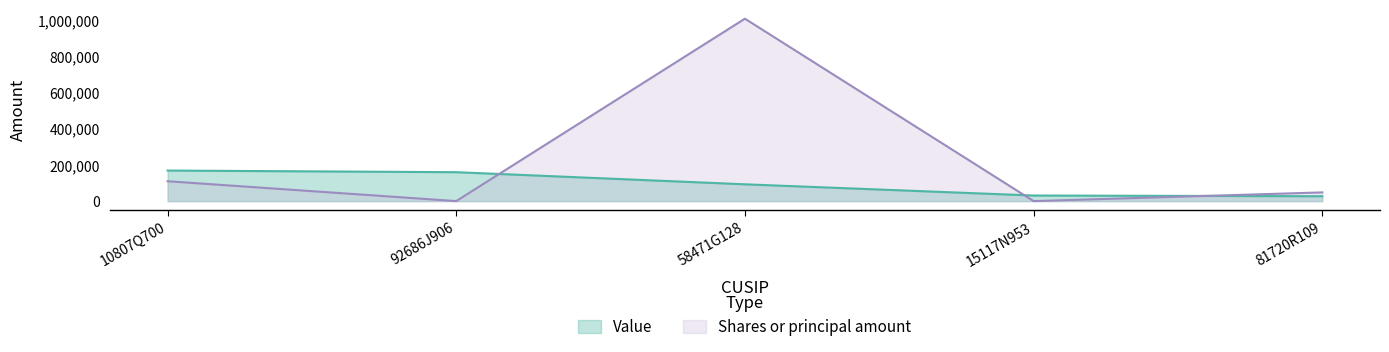

At which category is the sum across all series the highest?

58471G128